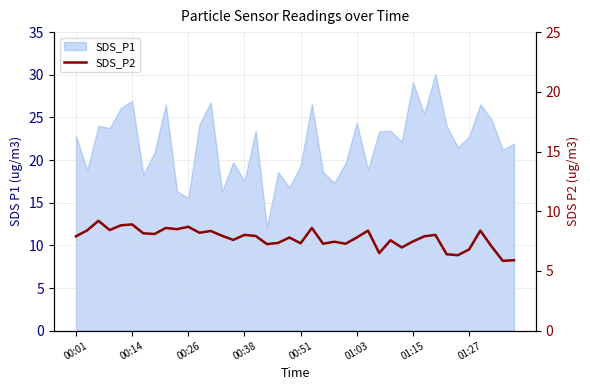

Between 28 and 9, which is larger?

9